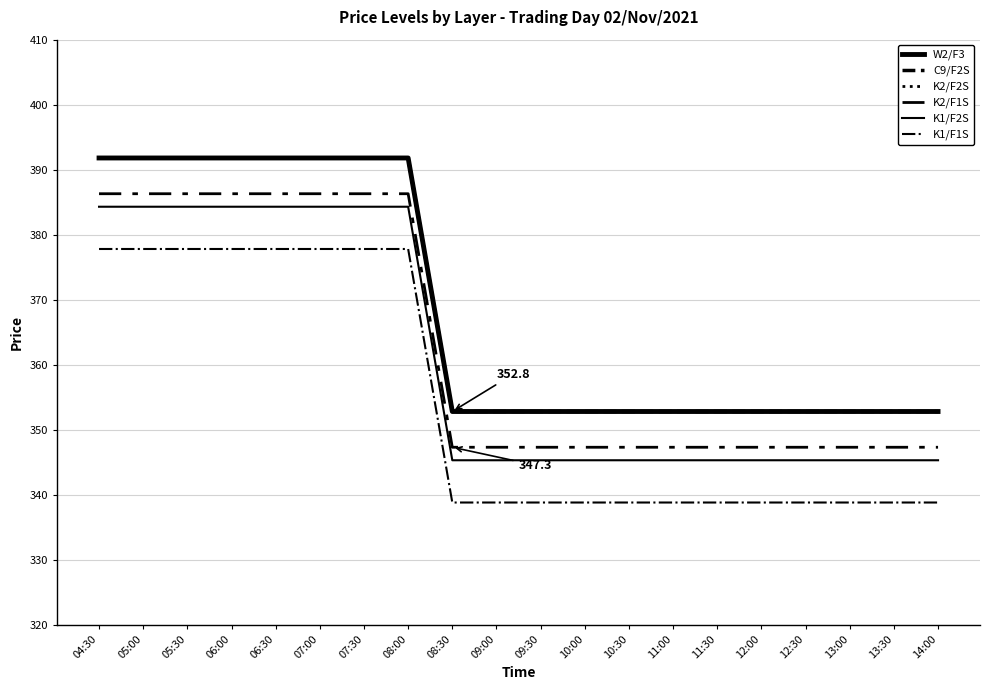

What is the label of the 6th point from the right?

11:30